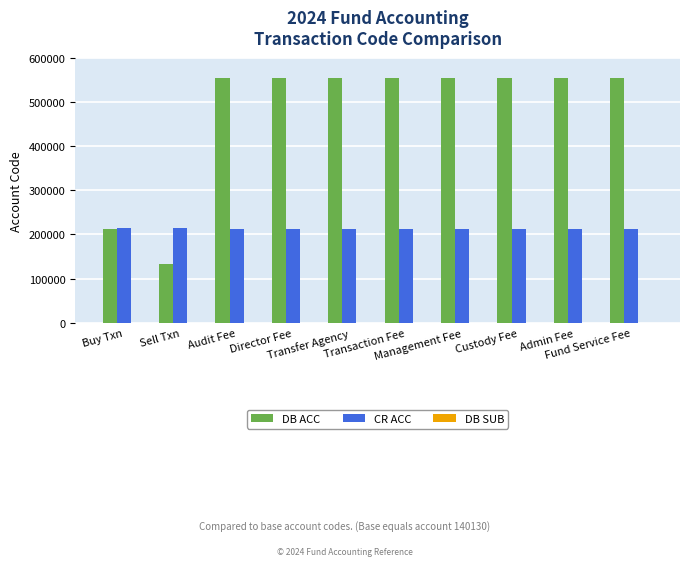

What is the highest value of the CR ACC series?

213516